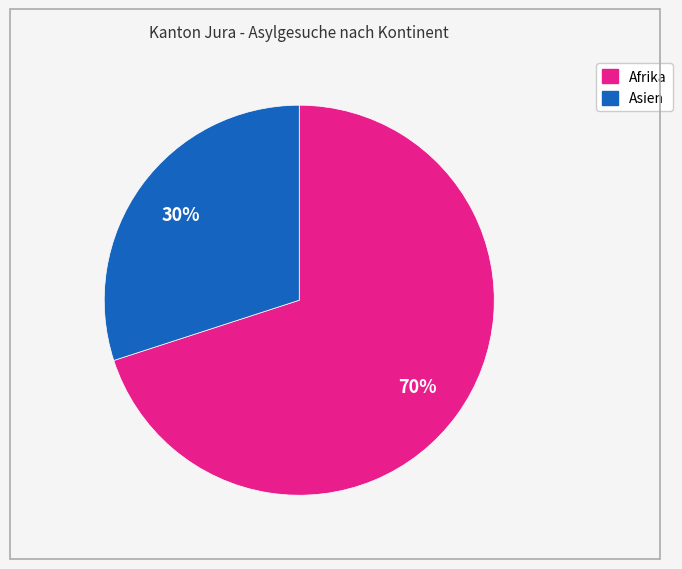

Is there a majority slice in this chart?

Yes